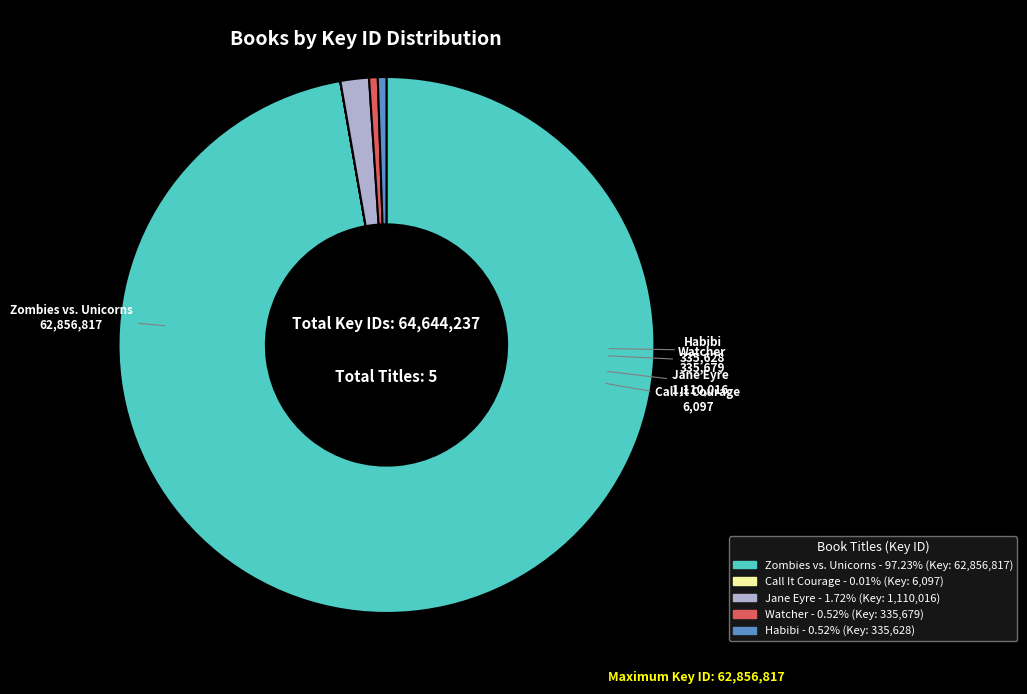

Combined, do Jane Eyre and Habibi account for over 50%?

No